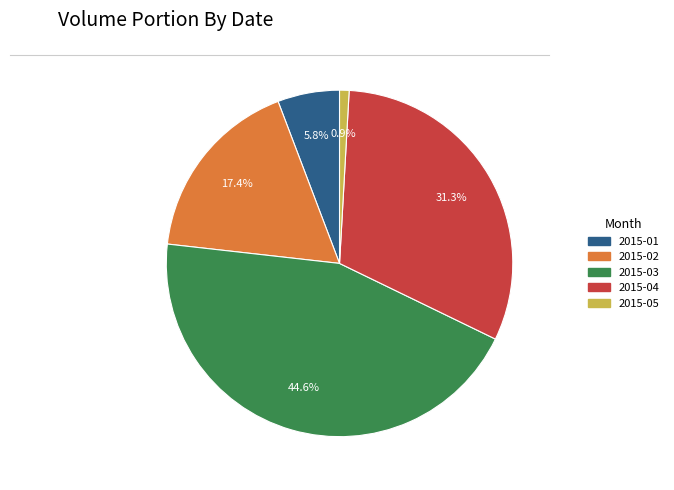

Does any single category account for the majority?

No